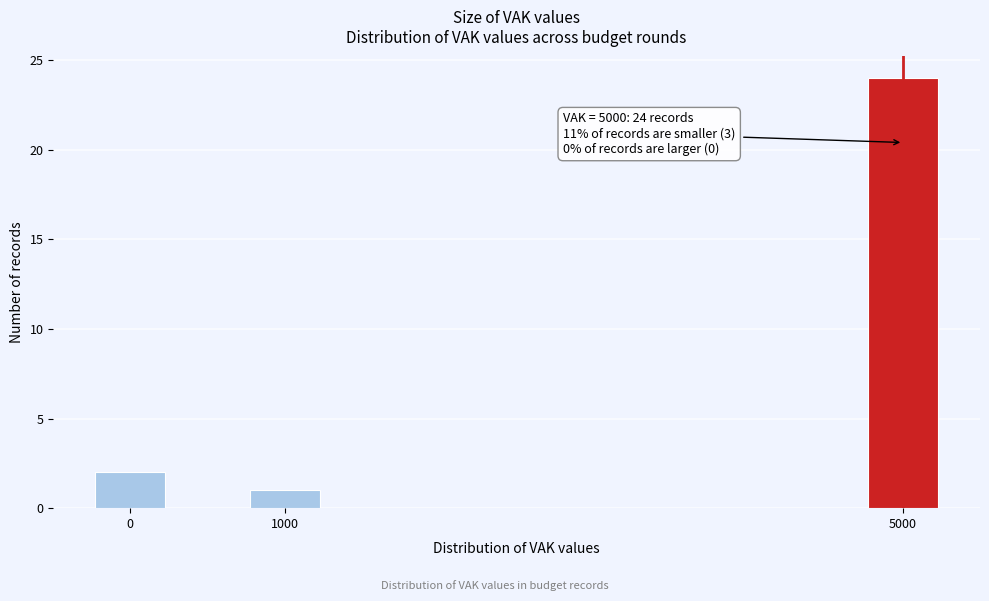

Over which range of the x-axis is the bar tallest?

4750 to 5250